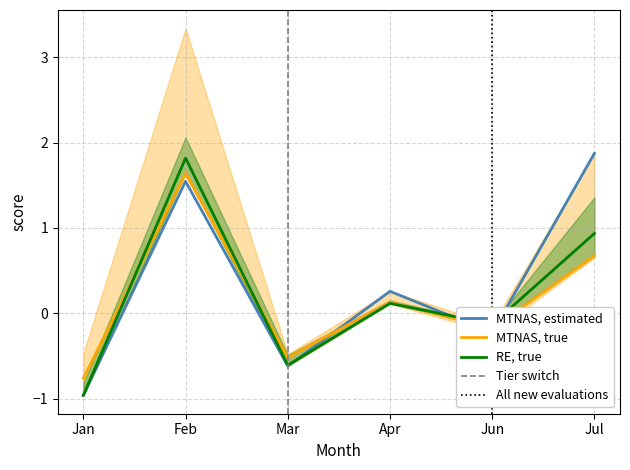

What is the minimum value for MTNAS, true?

-0.8